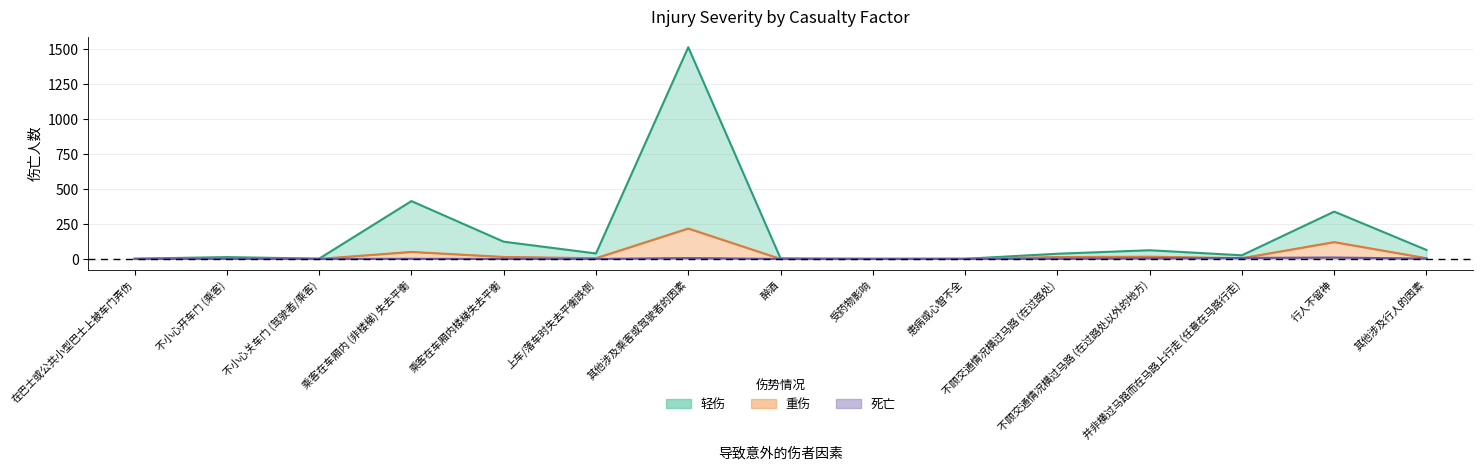

True or false: 轻伤 and 重伤 cross at least once.

False